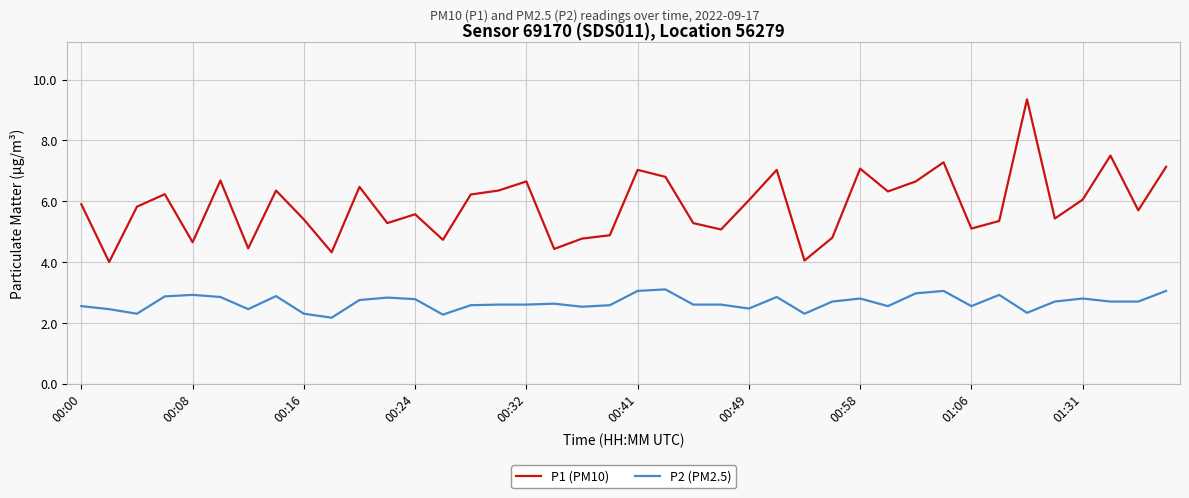

What is the lowest value of the P2 (PM2.5) series?

2.2